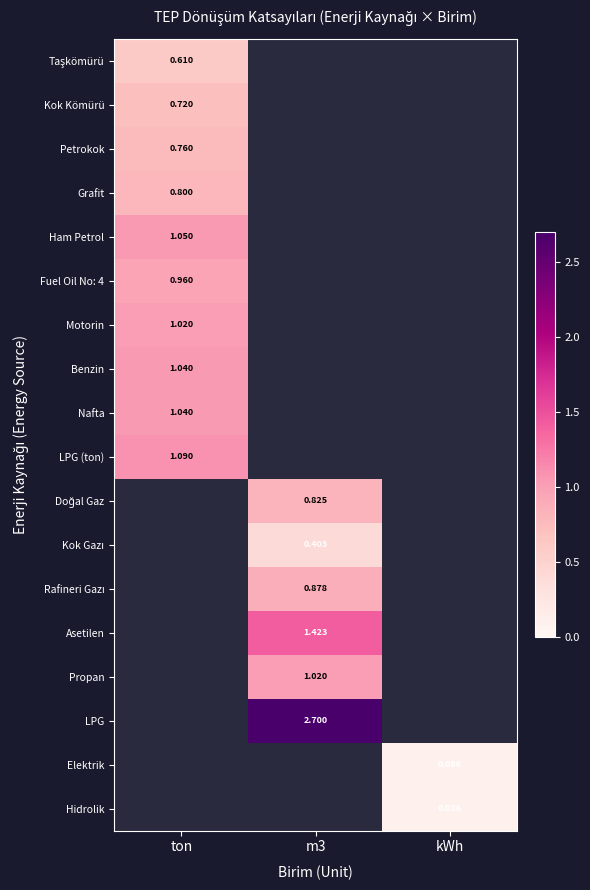

Rank the series by their maximum value, from highest to lowest.

LPG, Asetilen, LPG (ton), Ham Petrol, Benzin, Nafta, Motorin, Propan, Fuel Oil No: 4, Rafineri Gazı, Doğal Gaz, Grafit, Petrokok, Kok Kömürü, Taşkömürü, Kok Gazı, Elektrik, Hidrolik